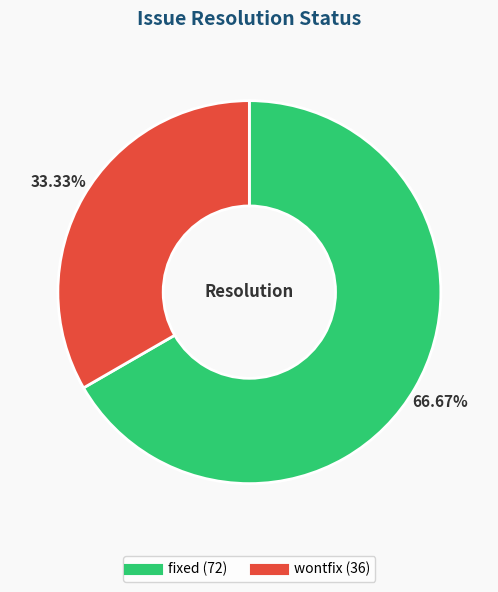

Is there a majority slice in this chart?

Yes